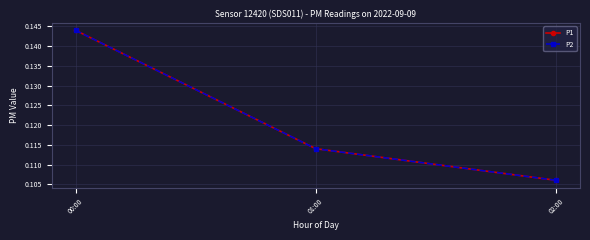

Reading left to right, extract all data points from this chart.

P1: 00:00=0.1	01:00=0.1	02:00=0.1
P2: 00:00=0.1	01:00=0.1	02:00=0.1